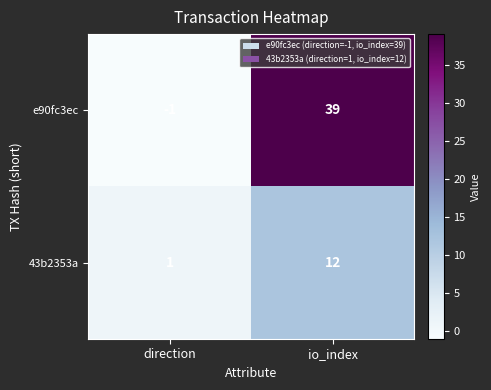

Where is e90fc3ec nearest to the value 19?

direction